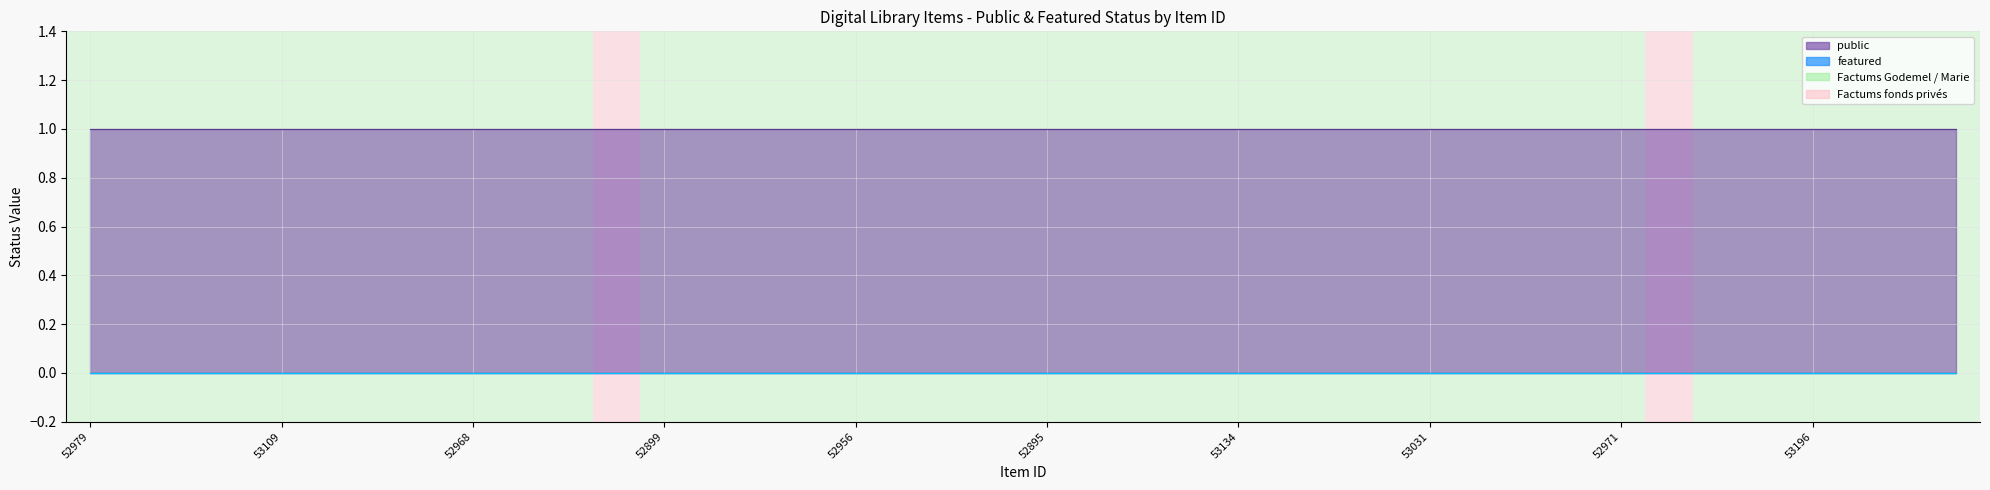

At 15, list the series in order from smallest to largest.

featured, public